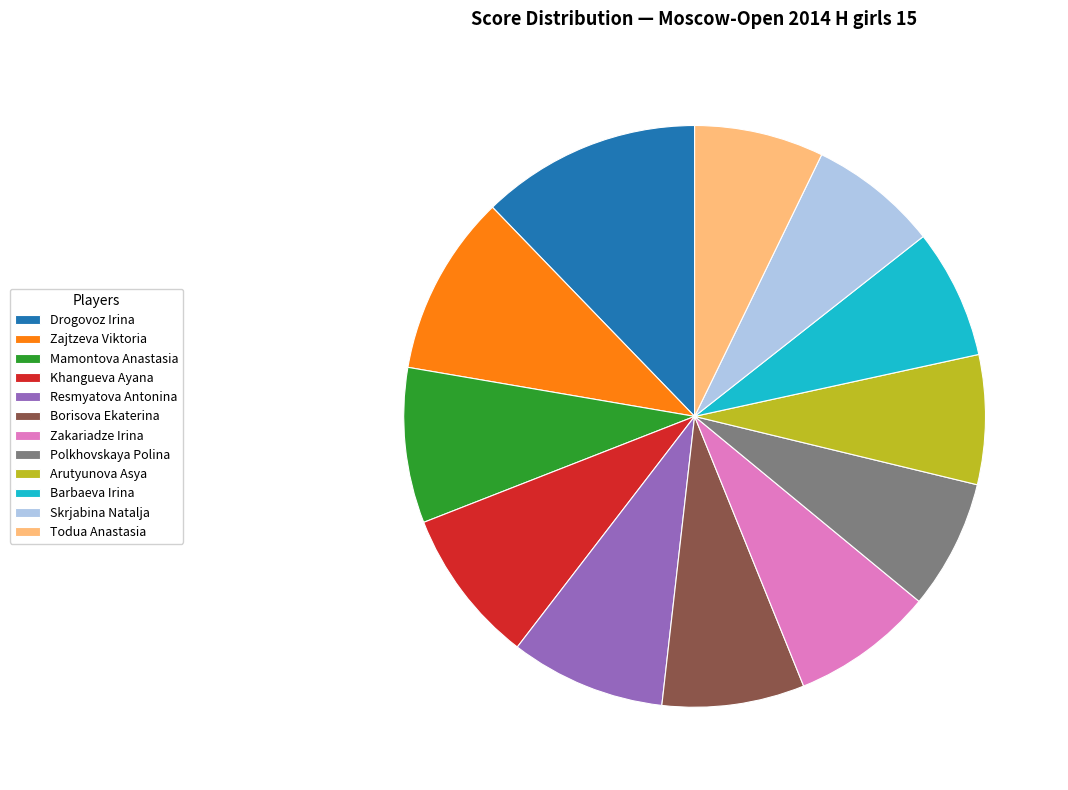

The Arutyunova Asya slice represents 7% of the pie. True or false?

True